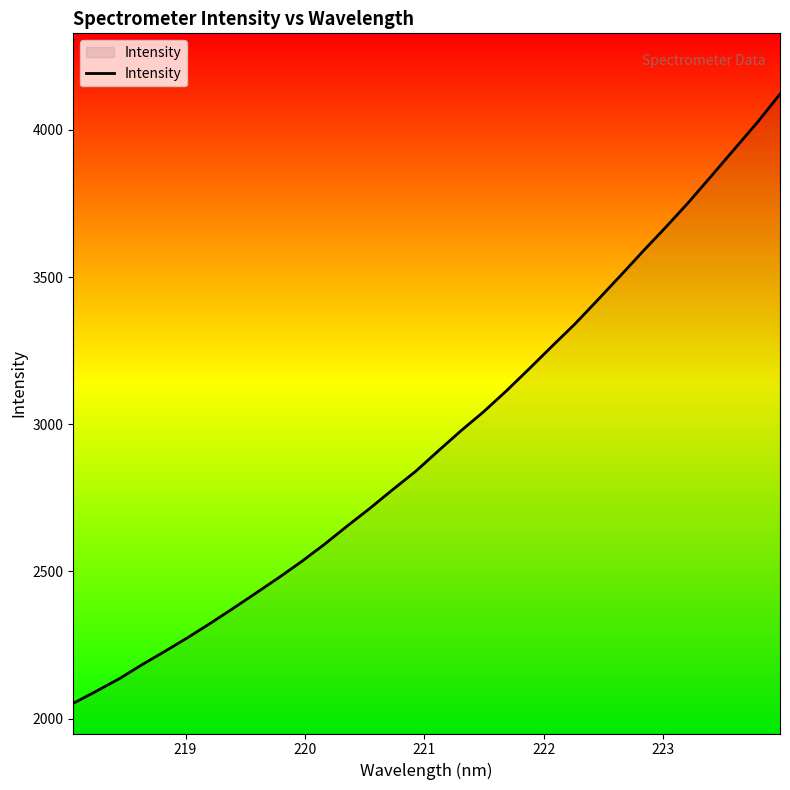

What is the difference between the maximum and minimum values?

2069.3